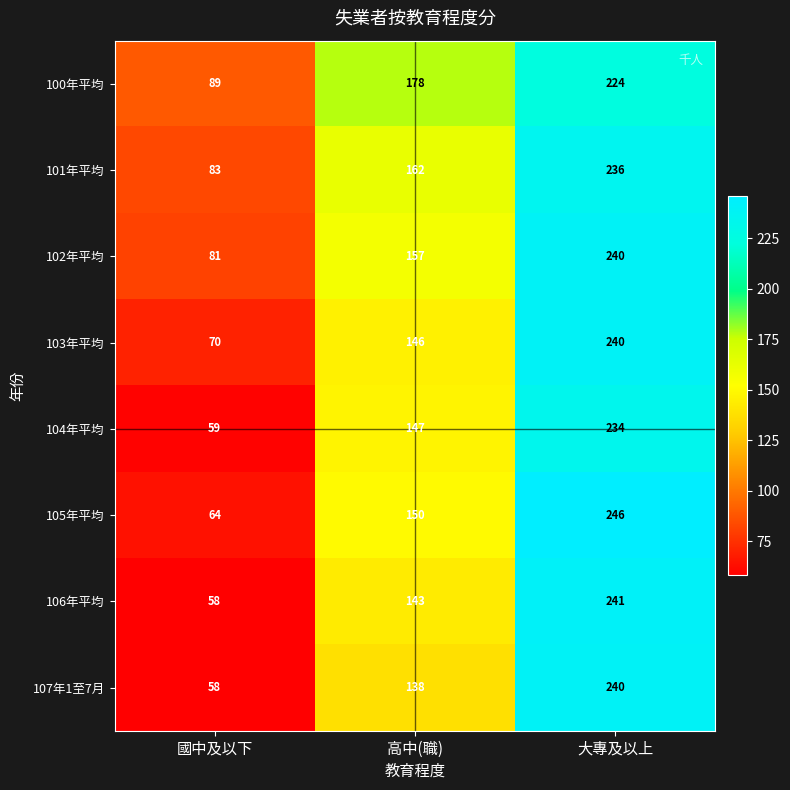

What is the total value across all series at 國中及以下?

562